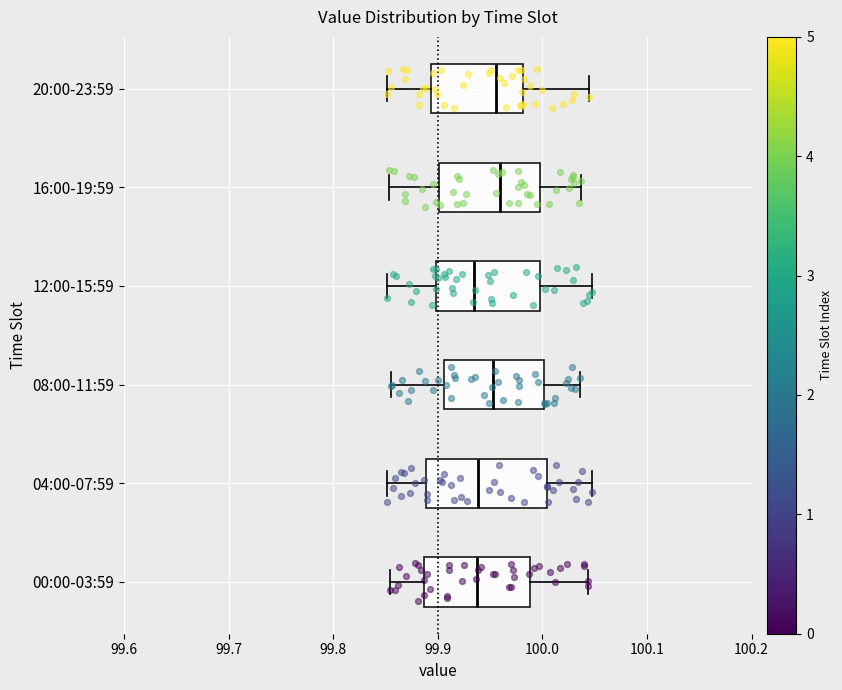

Comparing the boxes themselves (not the whiskers), which one is the widest?

04:00-07:59